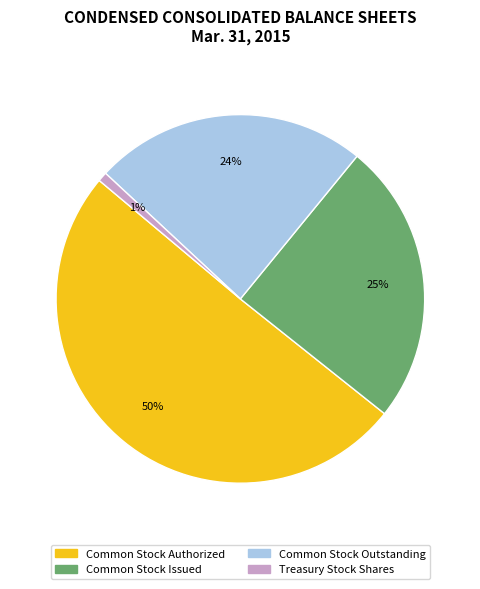

Do Treasury Stock Shares and Common Stock Outstanding together represent more than half of the pie?

No